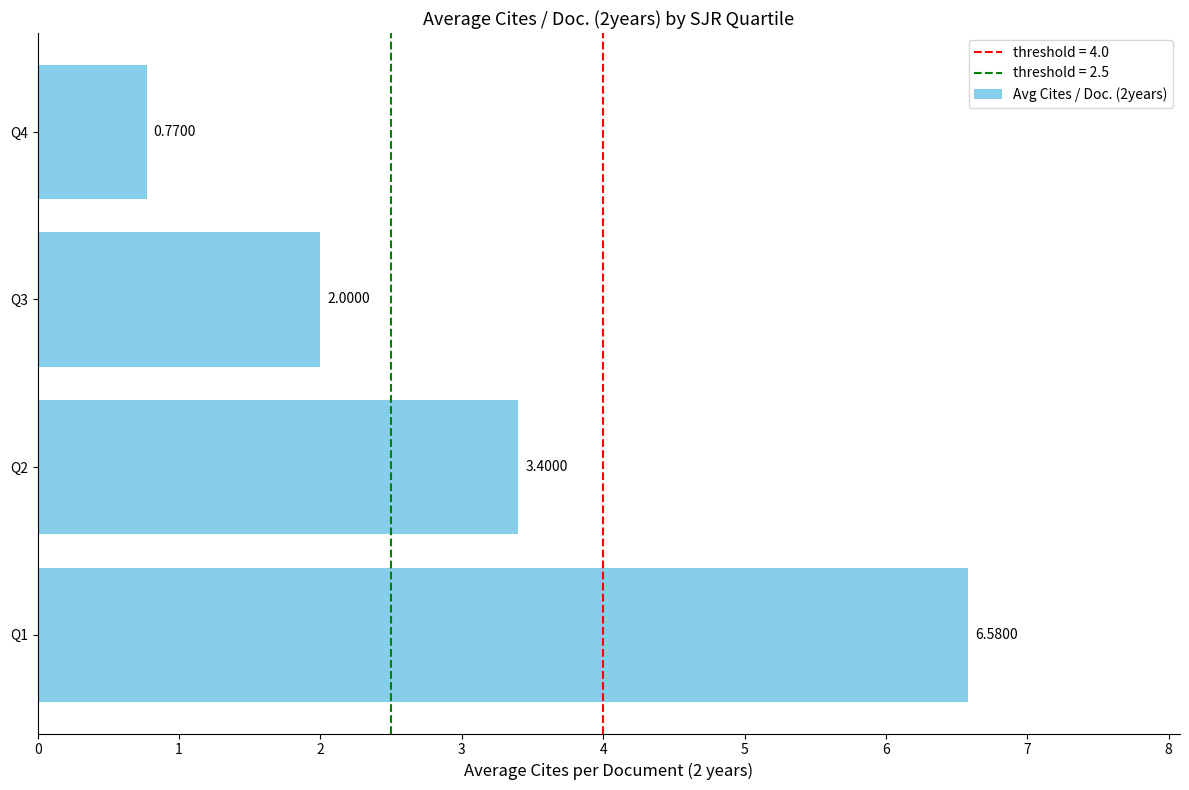

Which has a higher value, Q2 or Q3?

Q2